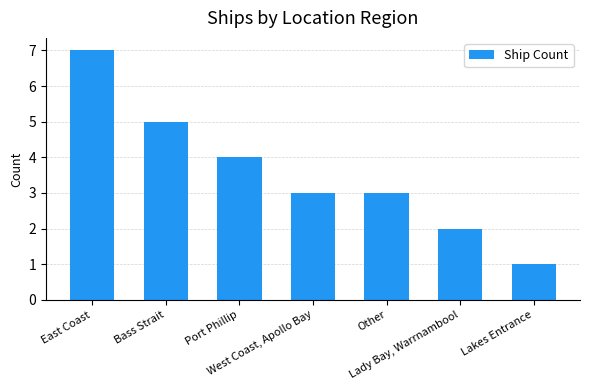

The chart shows a value of 11 at East Coast. True or false?

False